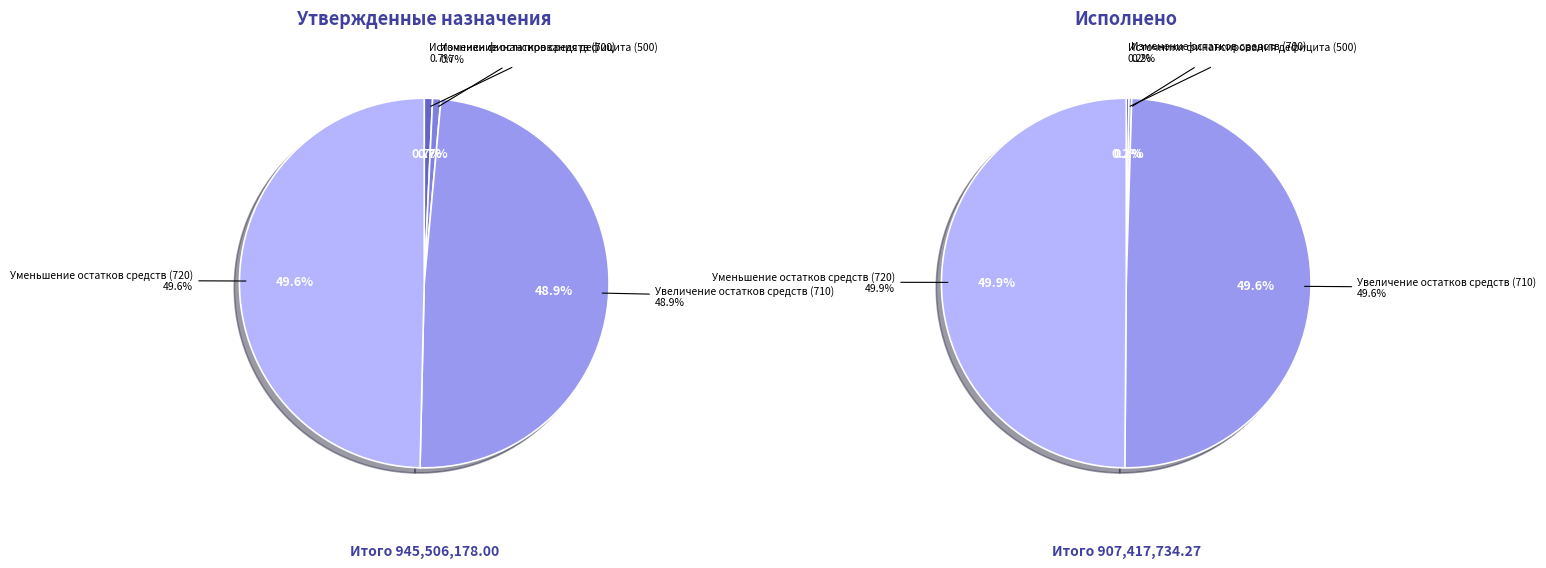

Rank the series at Источники финансирования дефицита (500) from highest to lowest value.

Утвержденные назначения, Исполнено